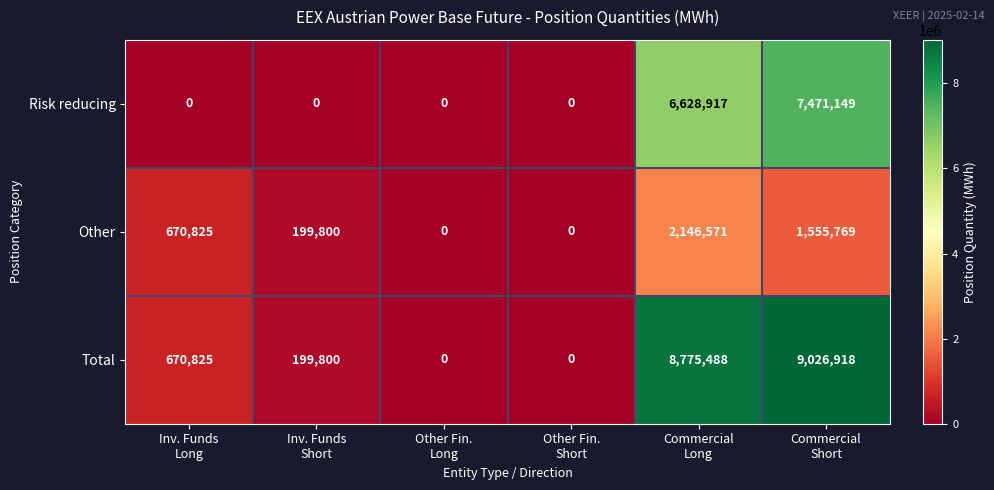

What is the maximum value for Total?

9026918